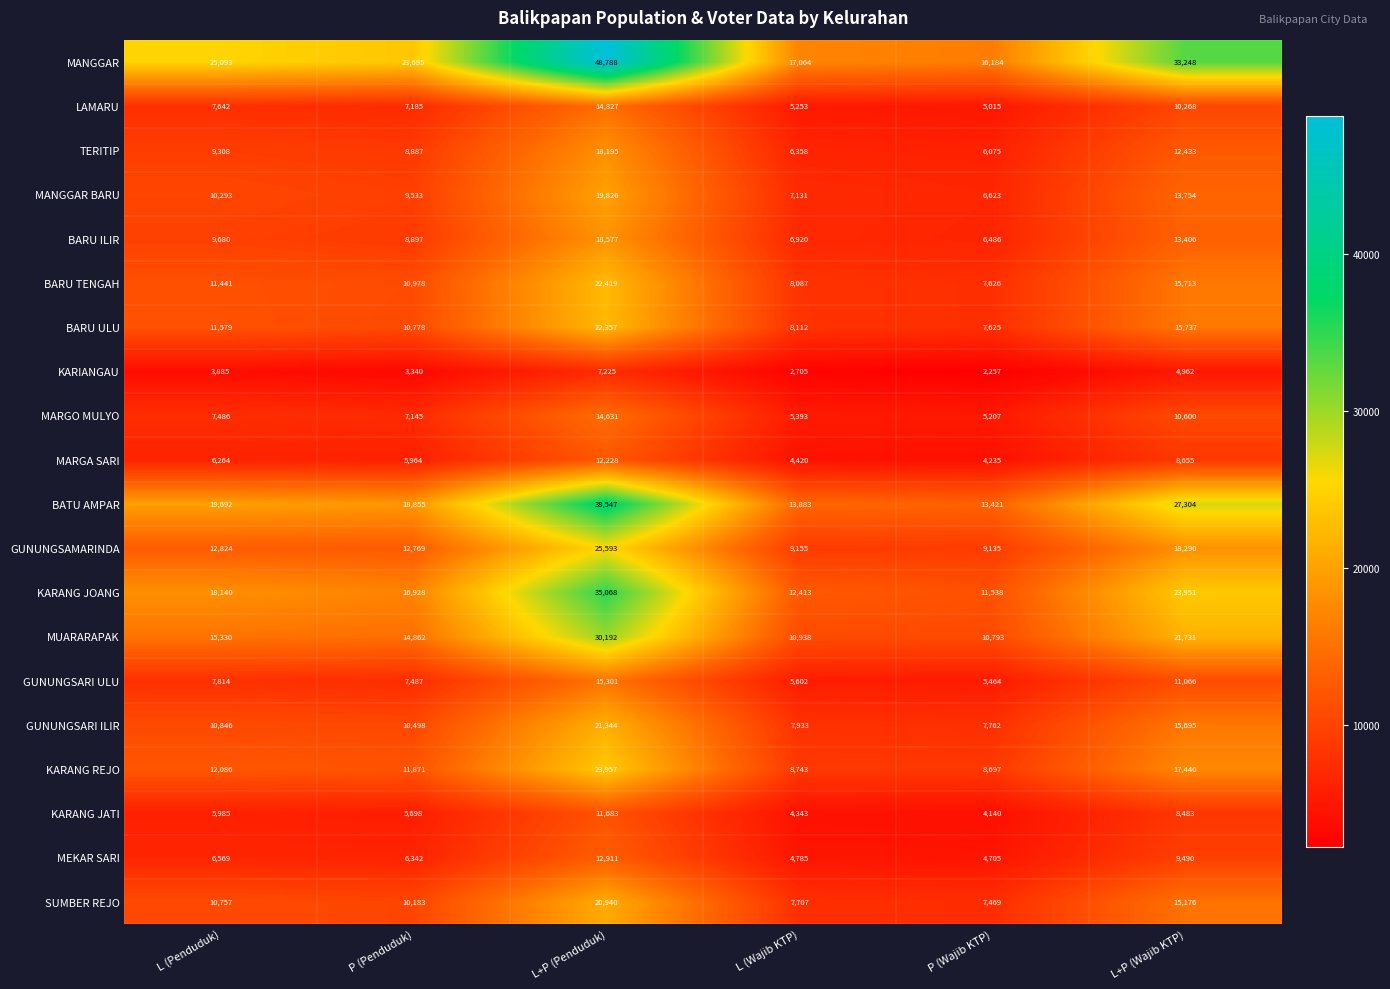

What is the total value across all series at L (Wajib KTP)?

156945